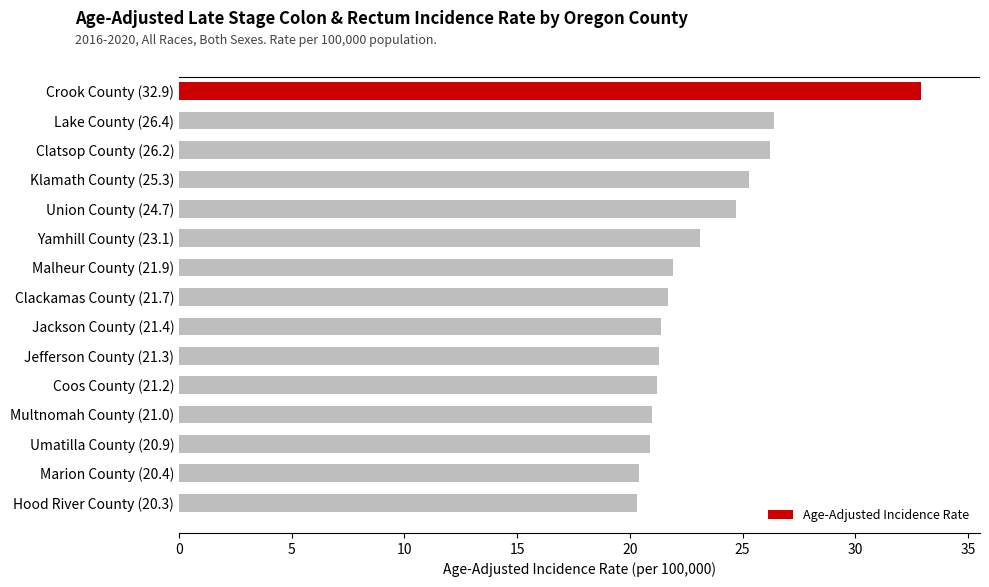

Are the bars horizontal?

Yes